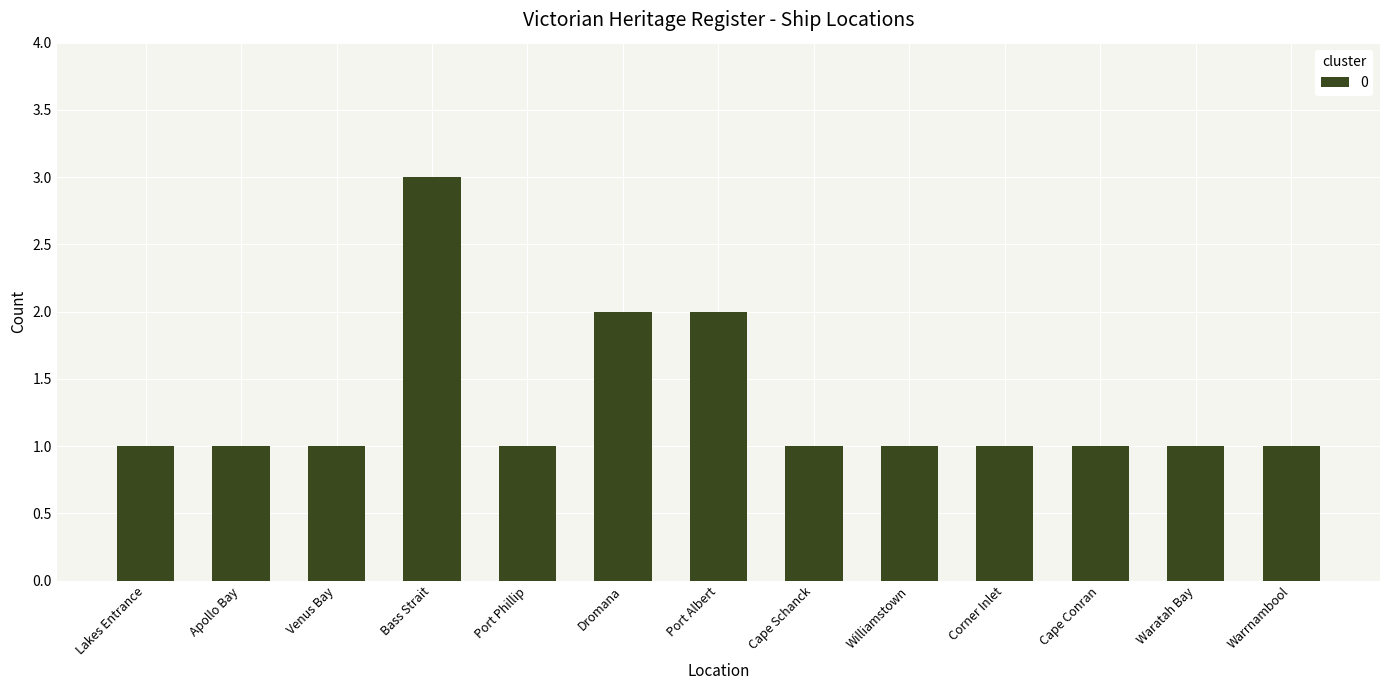

What is the value of the 11th bar from the left?

1